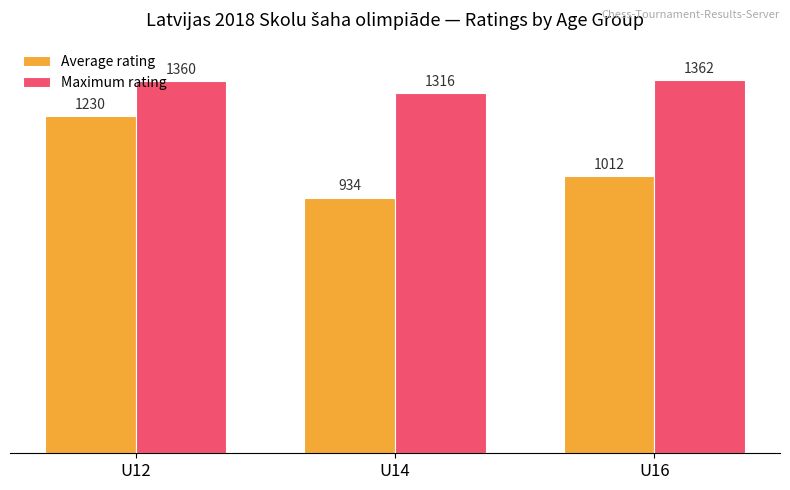

Reading left to right, transcribe all the data shown in this chart.

Average rating: U12=1230	U14=934	U16=1012
Maximum rating: U12=1360	U14=1316	U16=1362